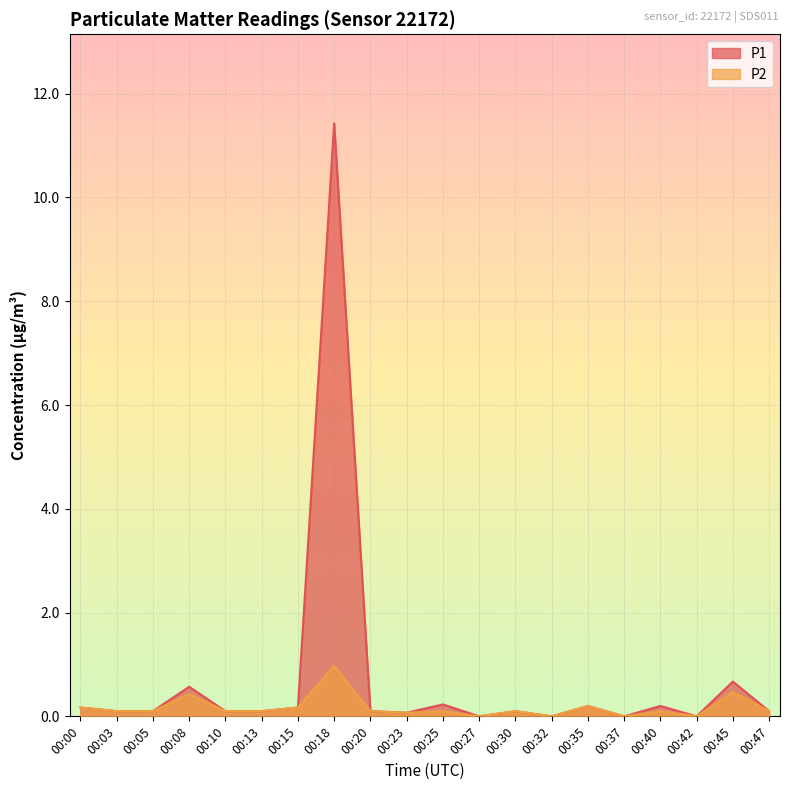

The P2 series shows 0.0 at 00:23. True or false?

False